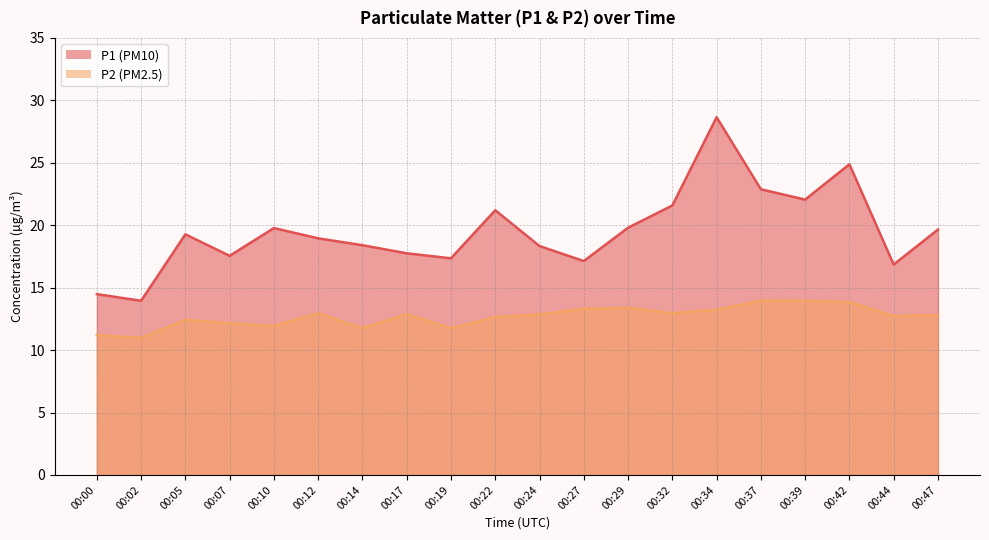

What is the difference between the second highest and second lowest values in the P2 series?

2.8